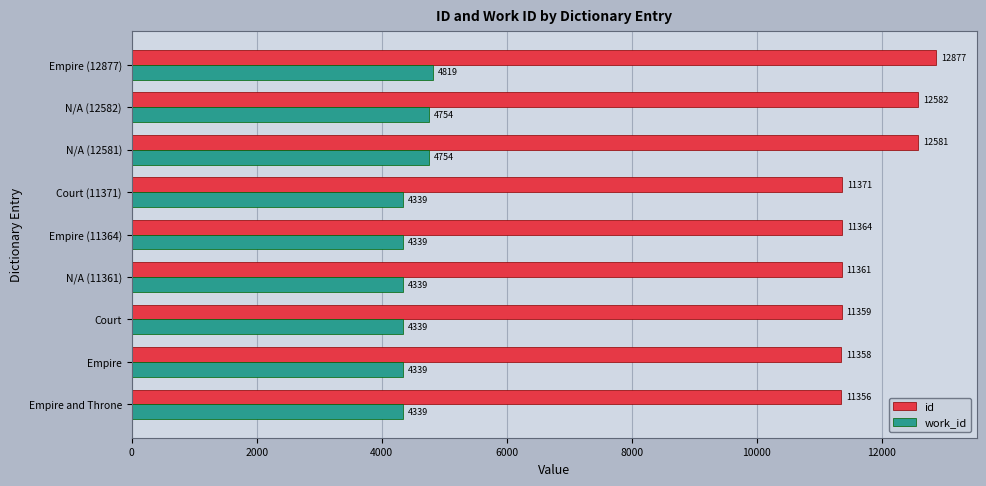

Which series has the largest range (max minus min)?

id